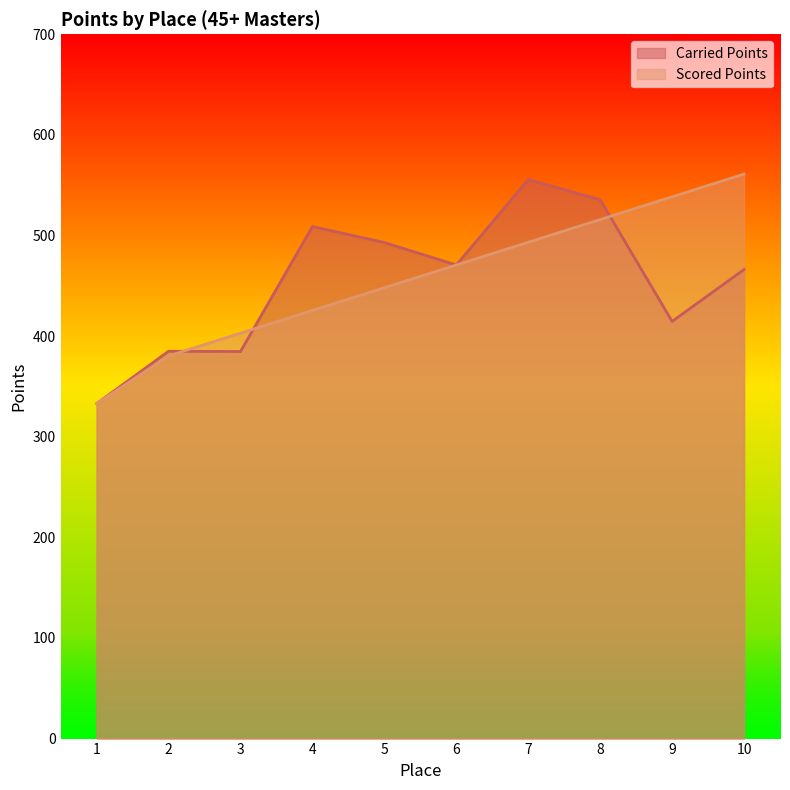

Count the number of categories in the chart.

10